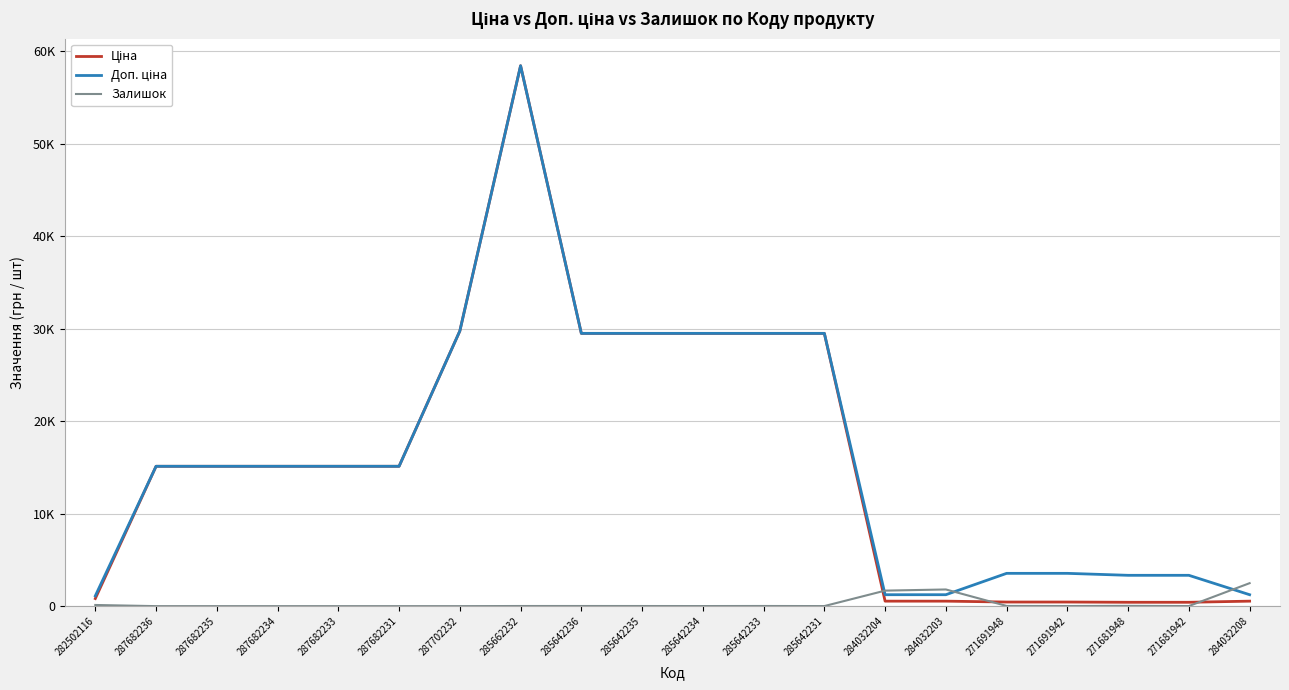

In Доп. ціна, how many points are higher than both neighbors (excluding endpoints)?

1